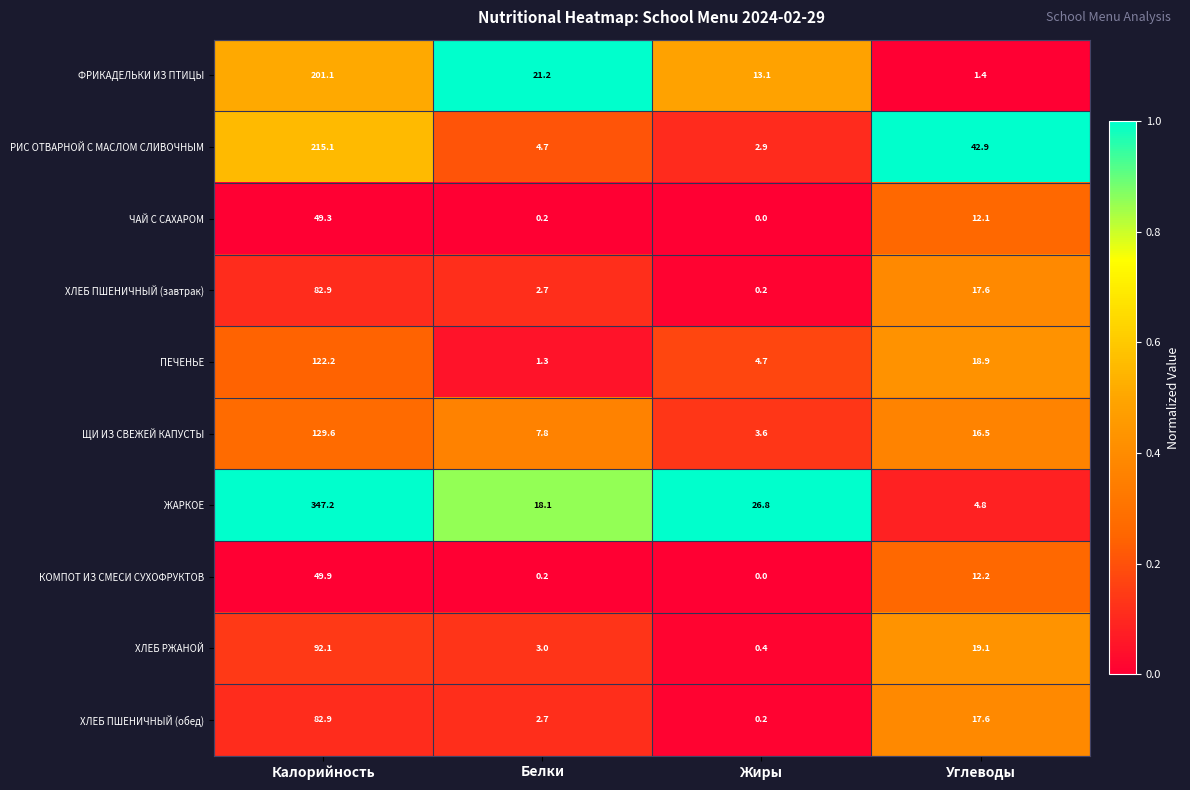

List the labels in order of ХЛЕБ ПШЕНИЧНЫЙ (завтрак) value, largest first.

Калорийность, Углеводы, Белки, Жиры